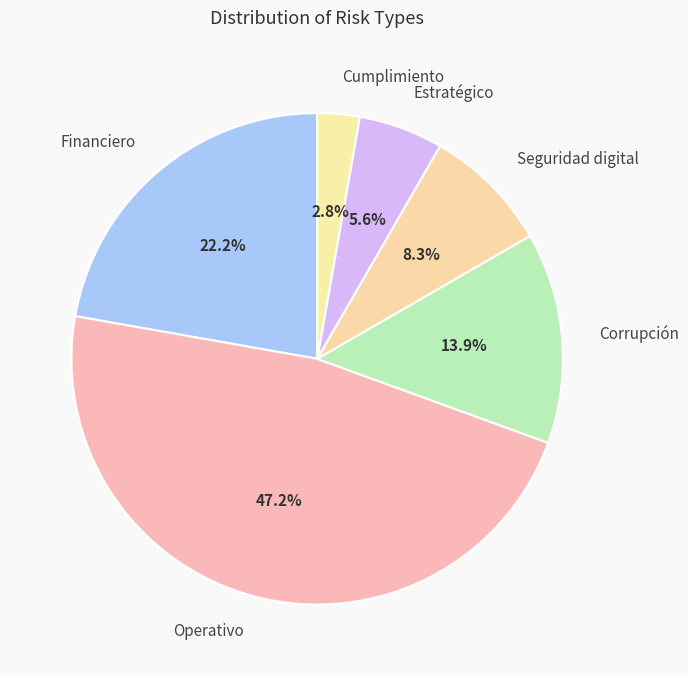

Rank the categories by value from highest to lowest.

Operativo, Financiero, Corrupción, Seguridad digital, Estratégico, Cumplimiento